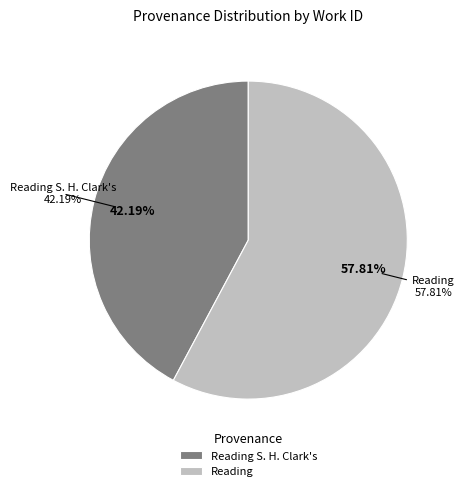

Rank the categories by value from lowest to highest.

Reading S. H. Clark's, Reading